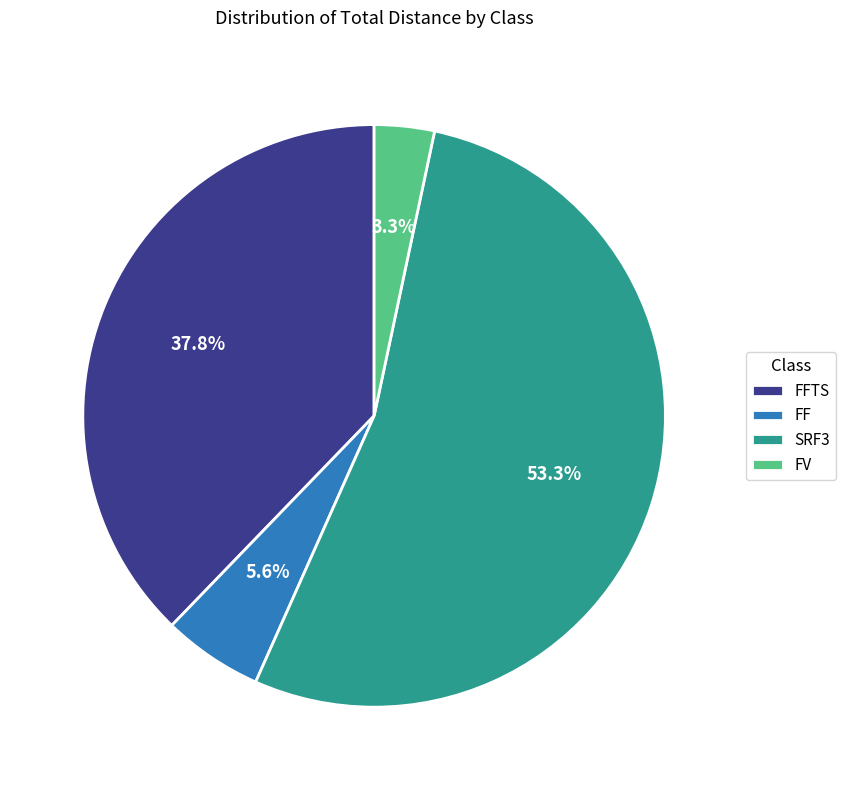

Which slice is the largest?

SRF3